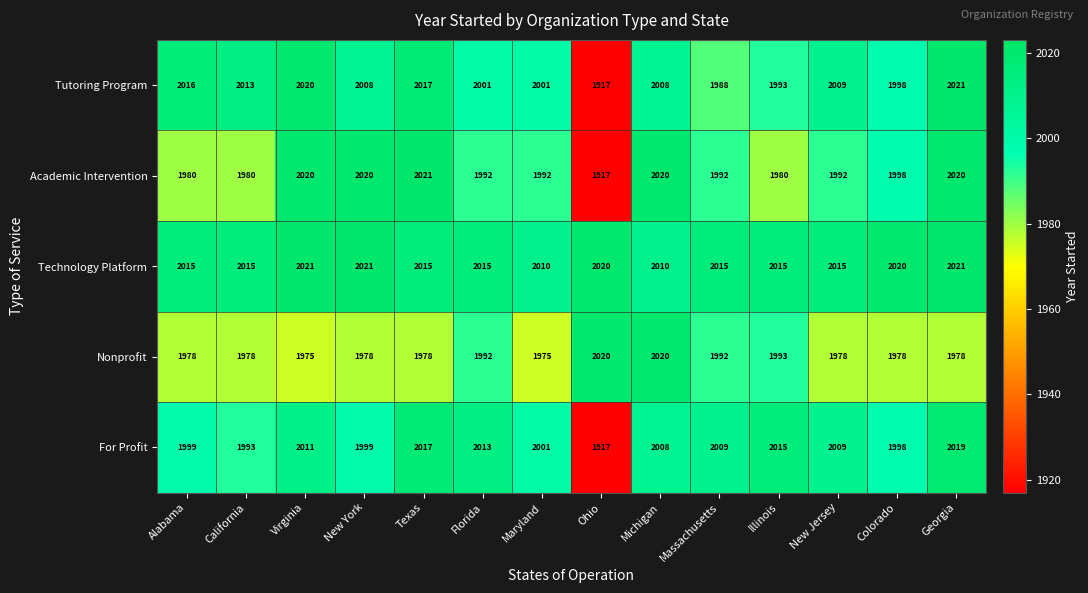

What is the lowest value of the For Profit series?

1917